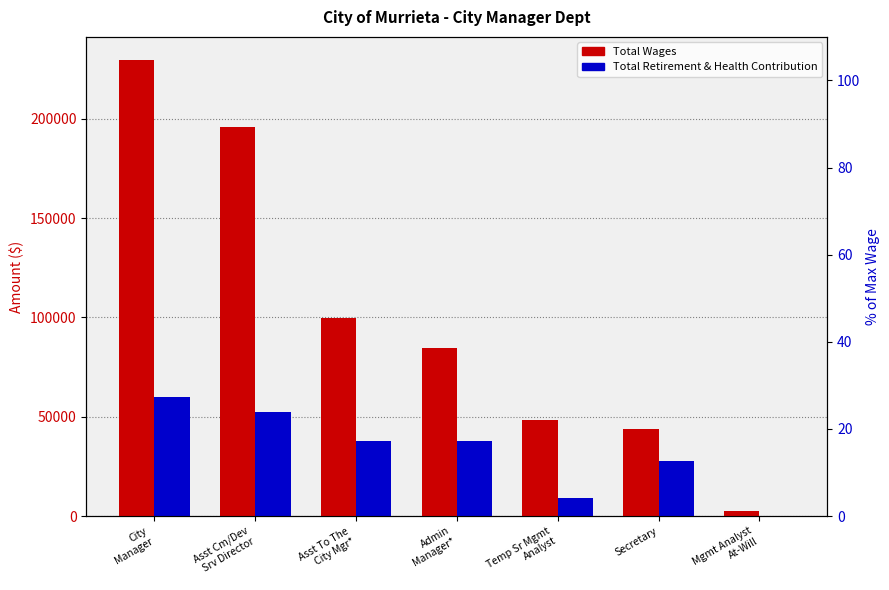

The Total Retirement & Health Contribution series shows 8885 at Temp Sr Mgmt
Analyst. True or false?

True